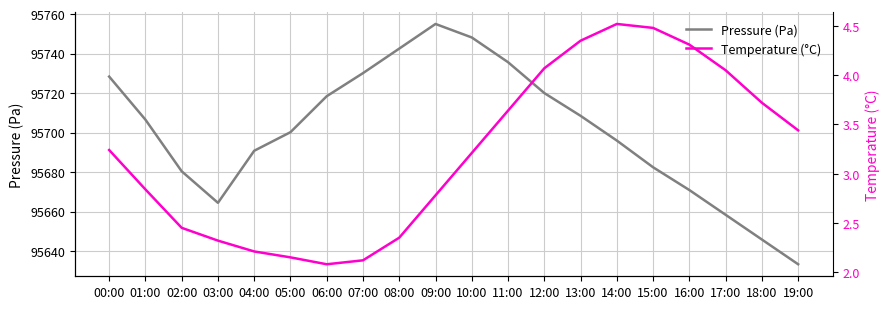

At how many categories does at least one series exceed 21648?

20